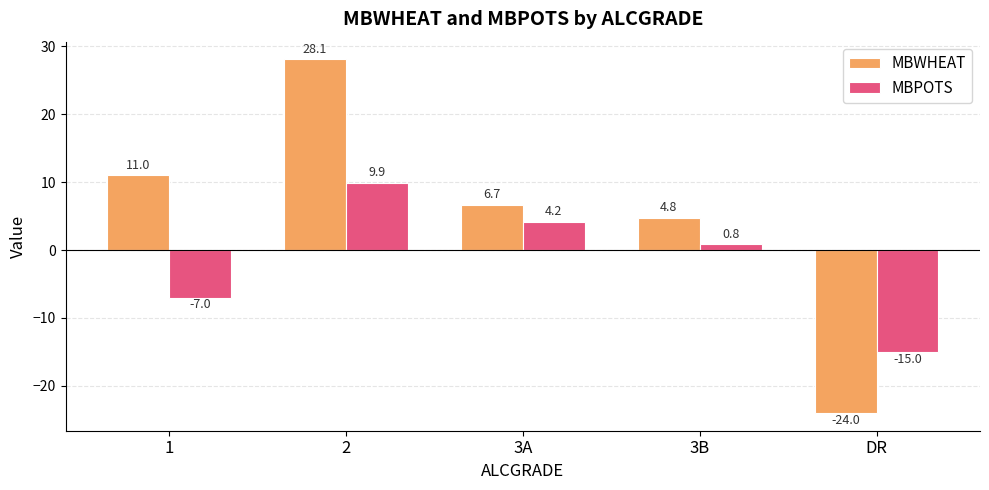

Does the chart contain any negative values?

Yes